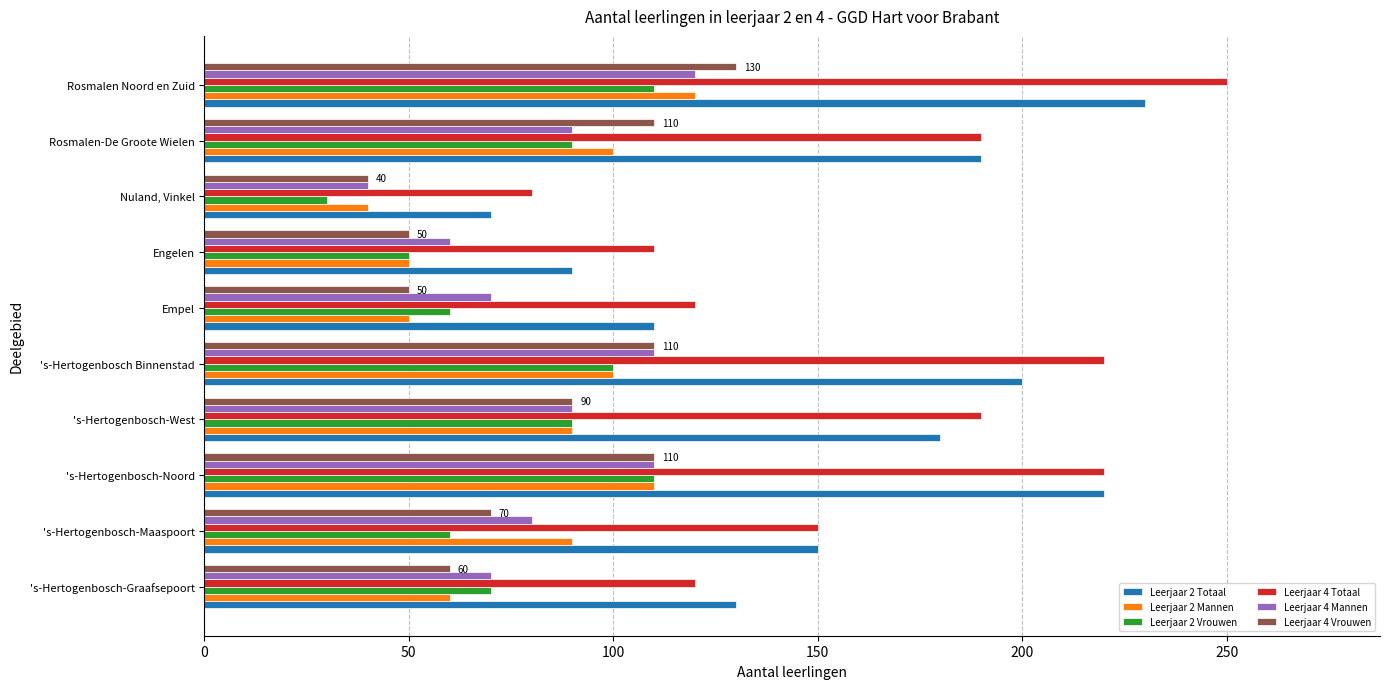

Which series has the largest total across all categories?

Leerjaar 4 Totaal